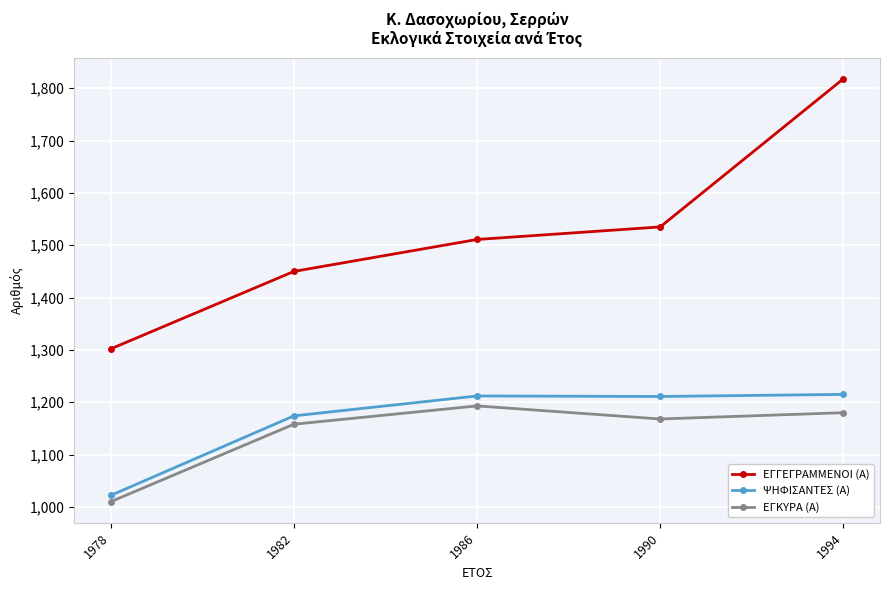

How many data points in ΕΓΓΕΓΡΑΜΜΕΝΟΙ (Α) are less than 1511?

2